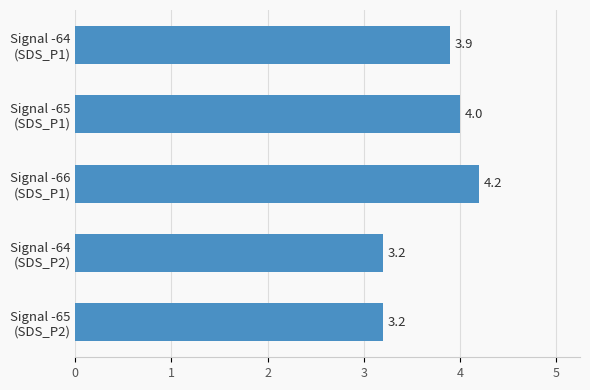

What is the sum of all values?

18.5